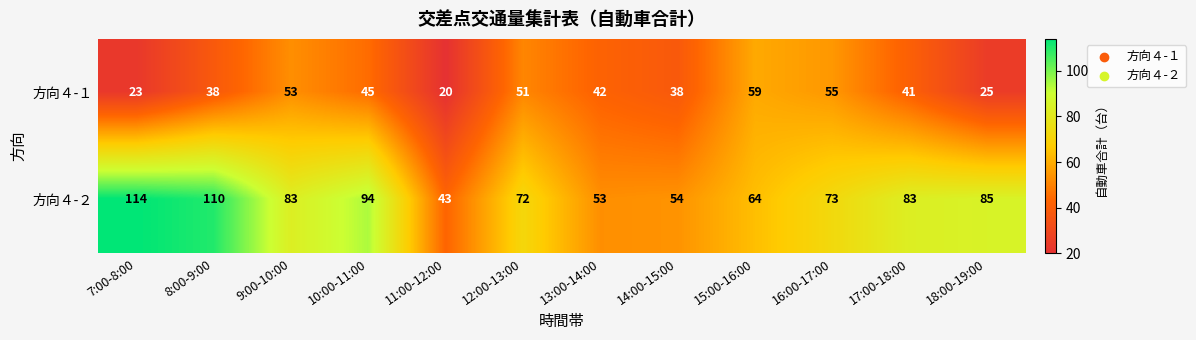

What is the total value across all series at 9:00-10:00?

136